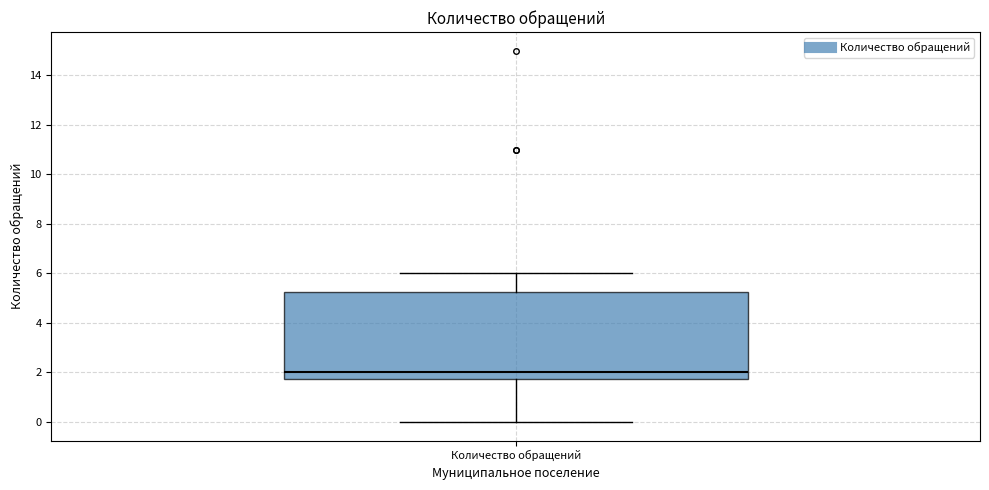

Read this box plot against the y-axis: the position of the median line, the range covered by the box, and the ends of both whiskers. The values are not printed on the chart, so give them approximately, as read against the axis.

median 2.0, box 1.8 to 5.2, whiskers 0.0 to 6.0